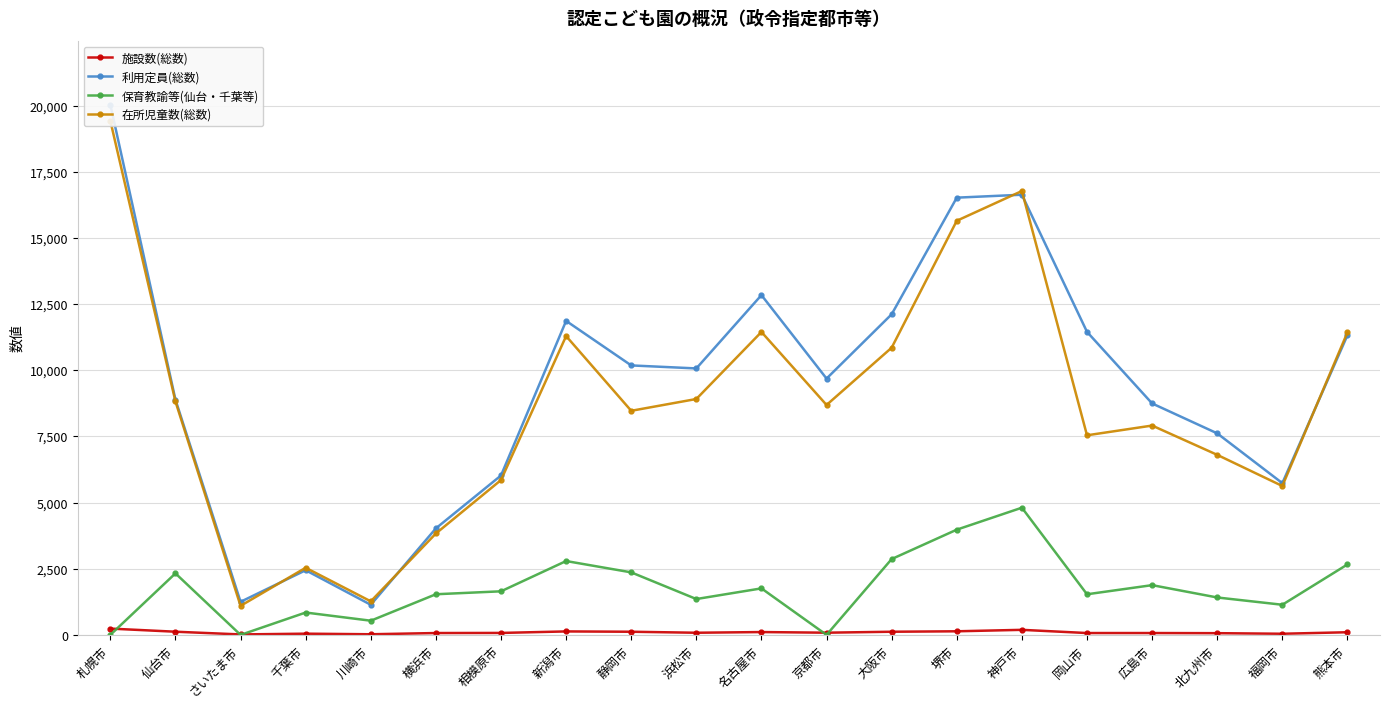

The 施設数(総数) series shows 15 at 福岡市. True or false?

False